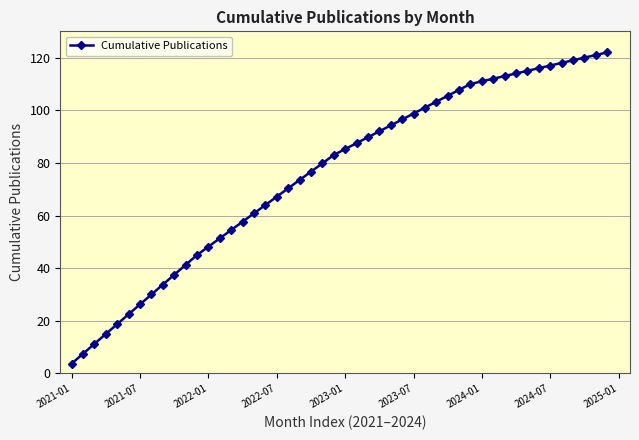

What is the maximum value shown in the chart?

122.0